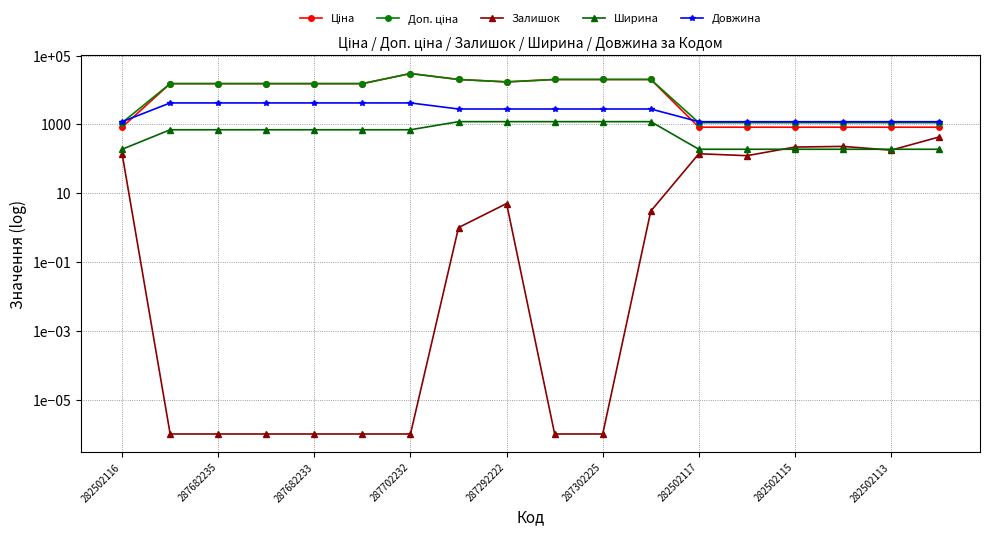

Is it true that Ціна equals 827.6 at 15?

True